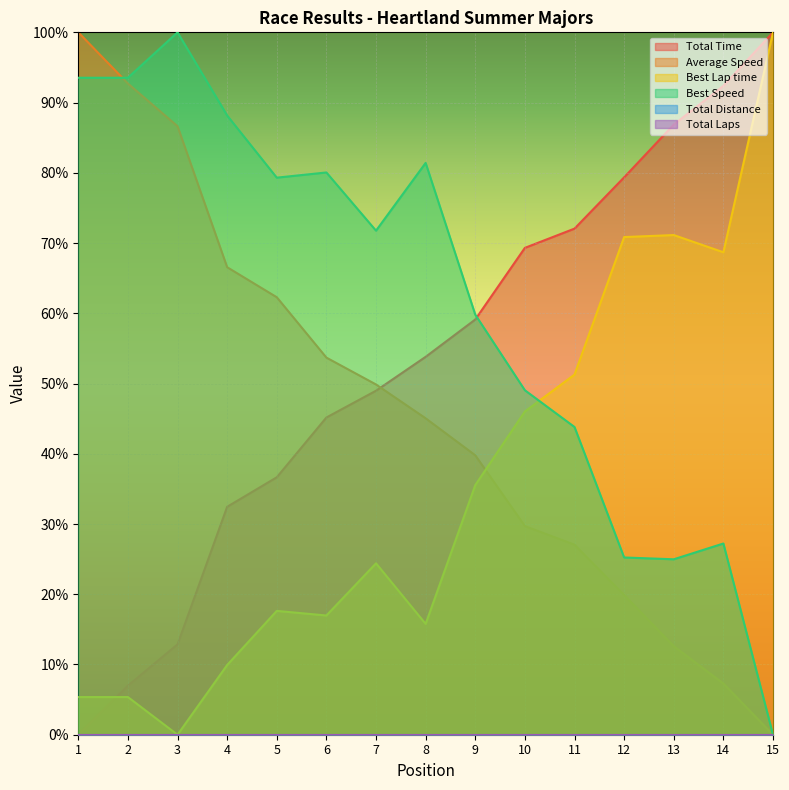

In Best Lap time, how many points are lower than both neighbors (excluding endpoints)?

4